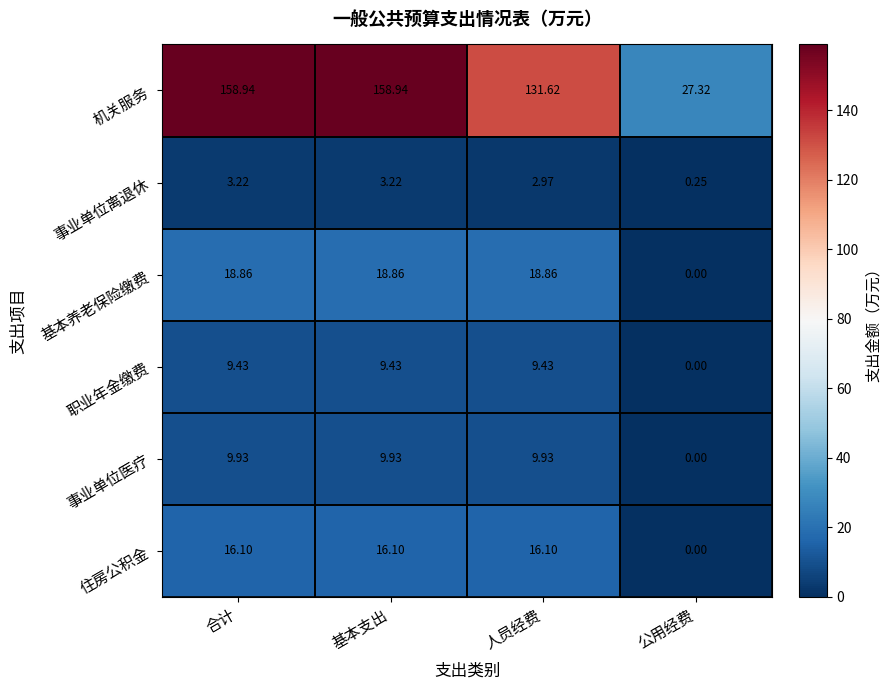

Which category has the lowest value across all series?

公用经费